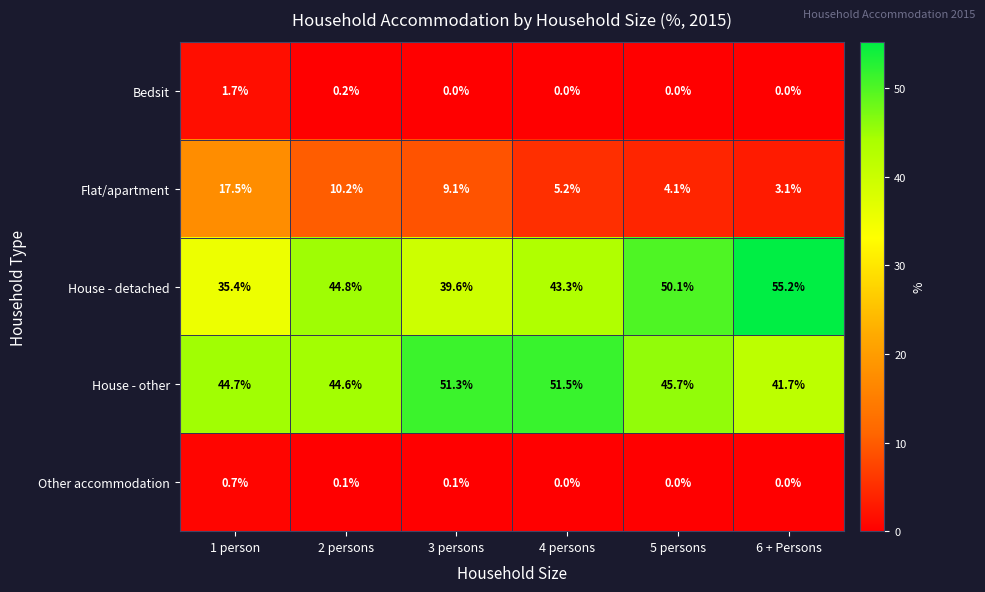

What is the difference between the Flat/apartment values at 2 persons and 3 persons?

1.1